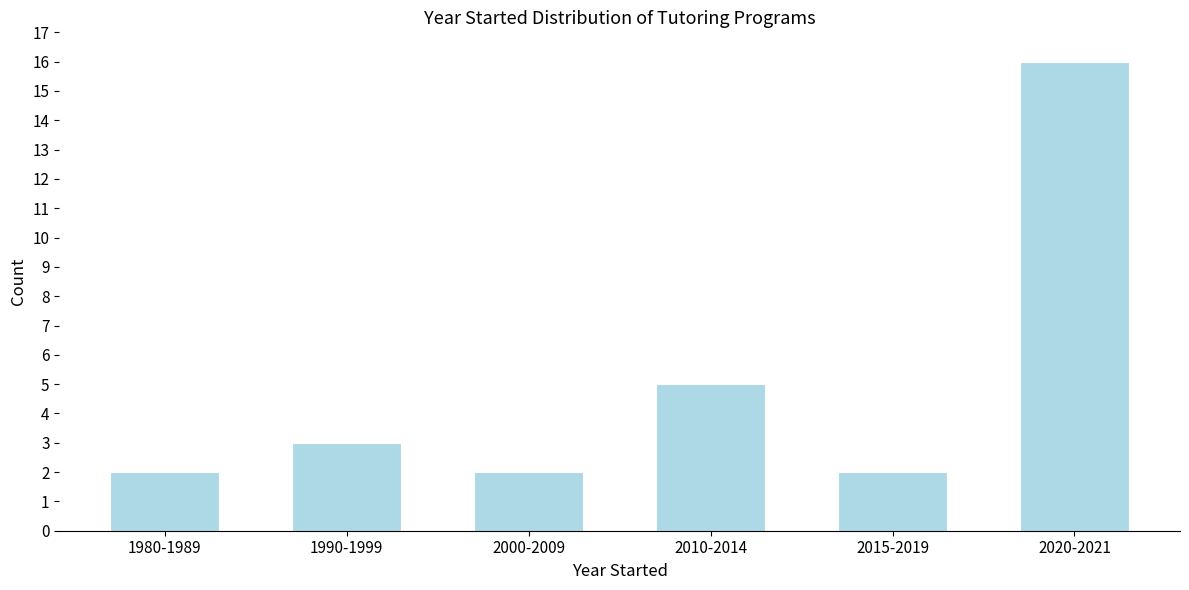

Reading left to right, list all the values displayed in this chart.

2	3	2	5	2	16